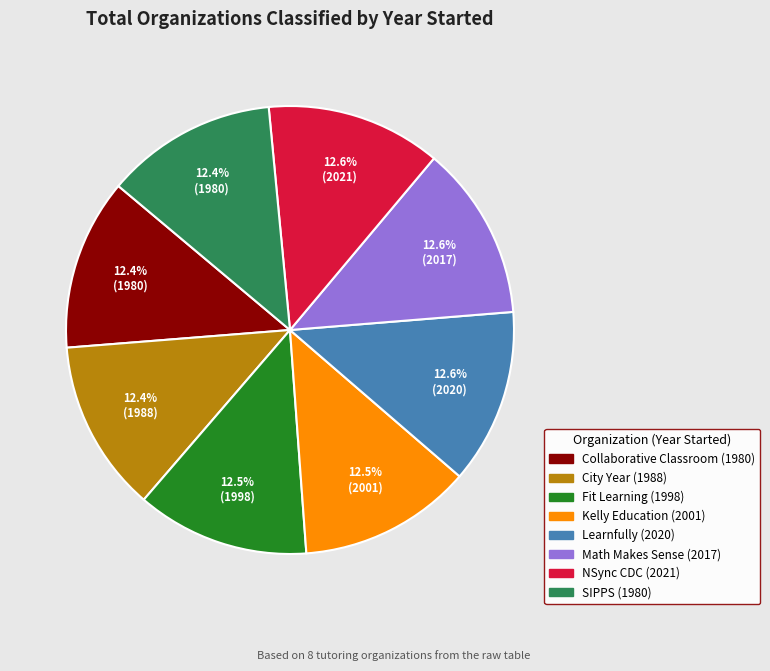

How many segments does this pie chart have?

8